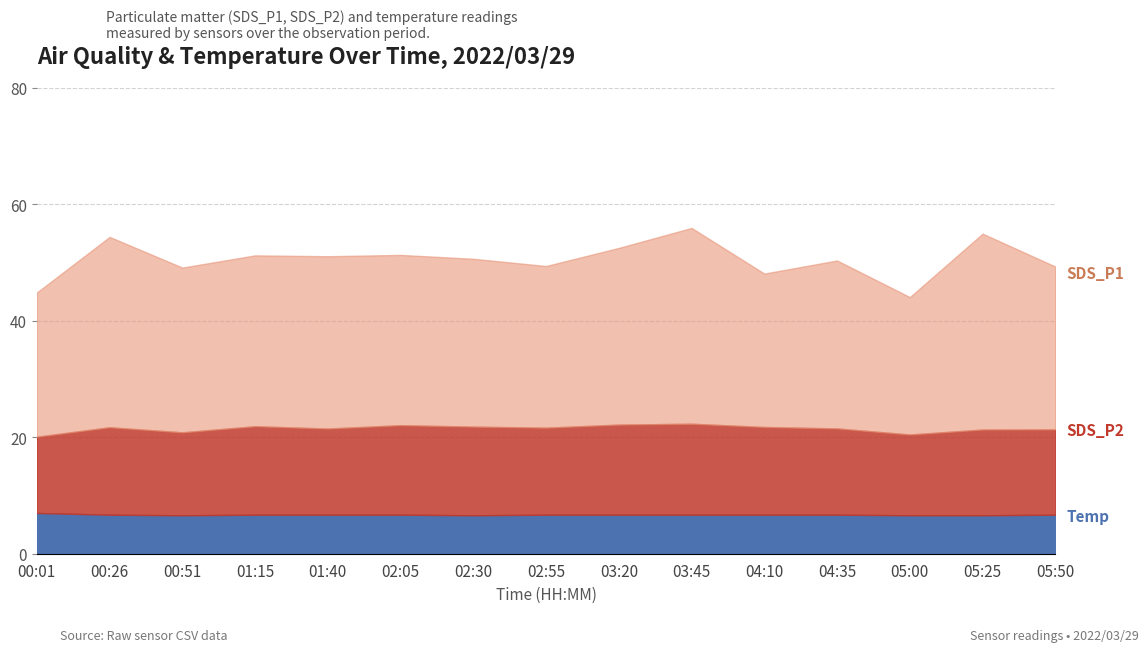

How many data points does each series have?

15